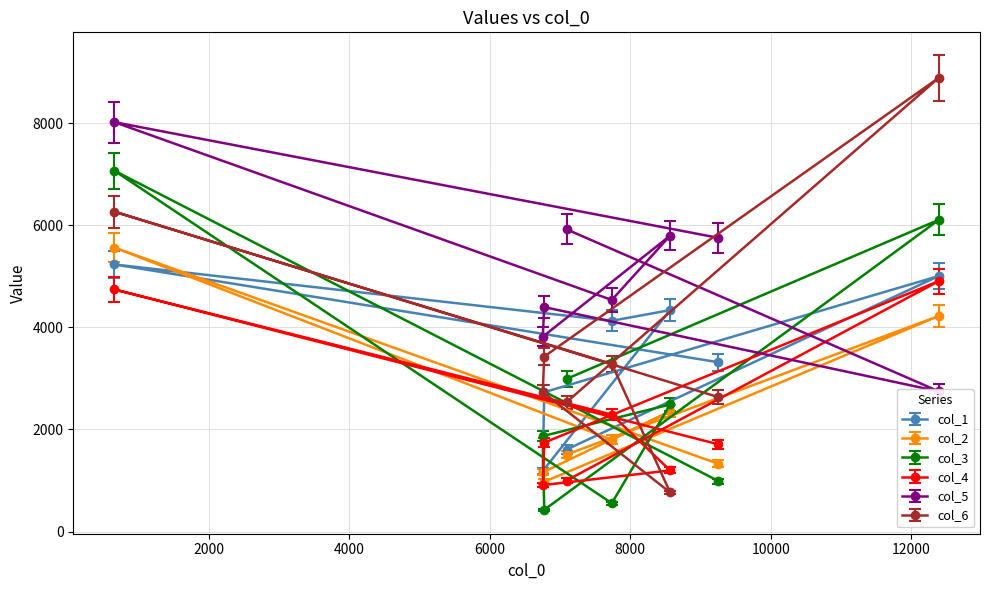

True or false: col_5 has more than 2 interior local peaks.

True